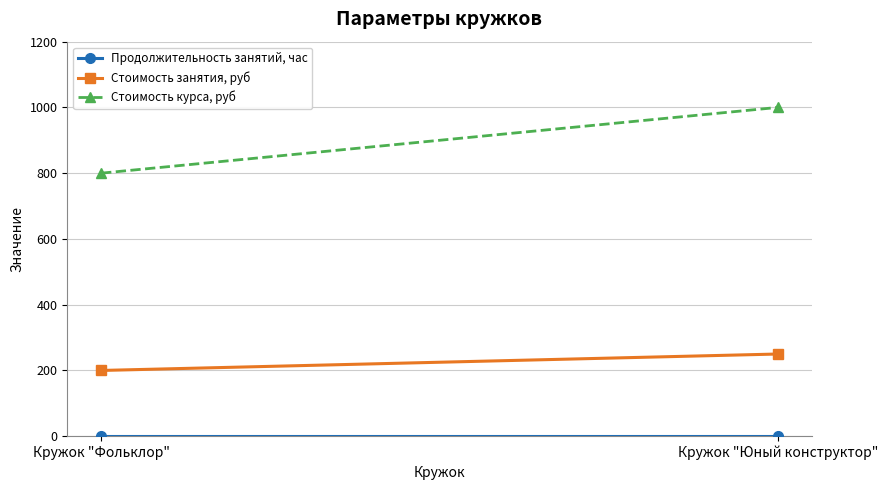

What is the label of the 1st point from the left?

Кружок "Фольклор"